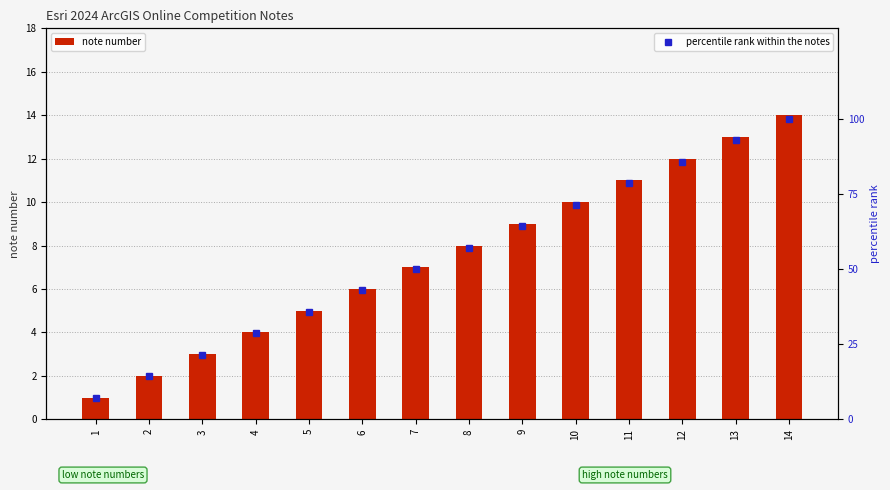

What is the sum of the note number values at 11 and 12?

23